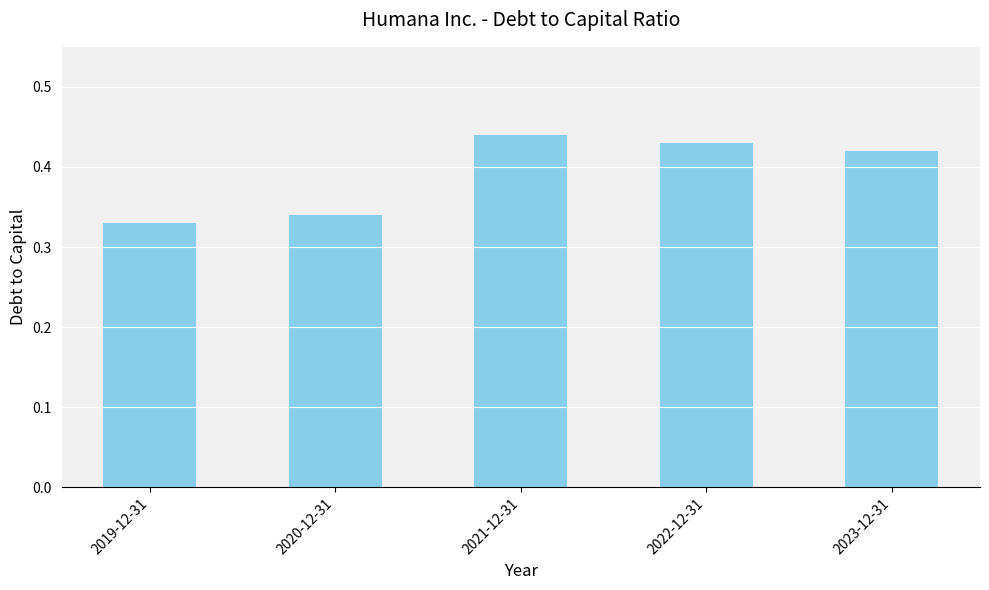

What is the label of the 1st bar from the left?

2019-12-31